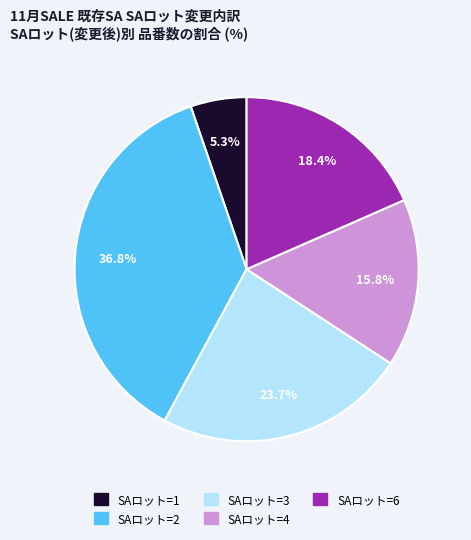

The SAロット=3 slice represents 24% of the pie. True or false?

True